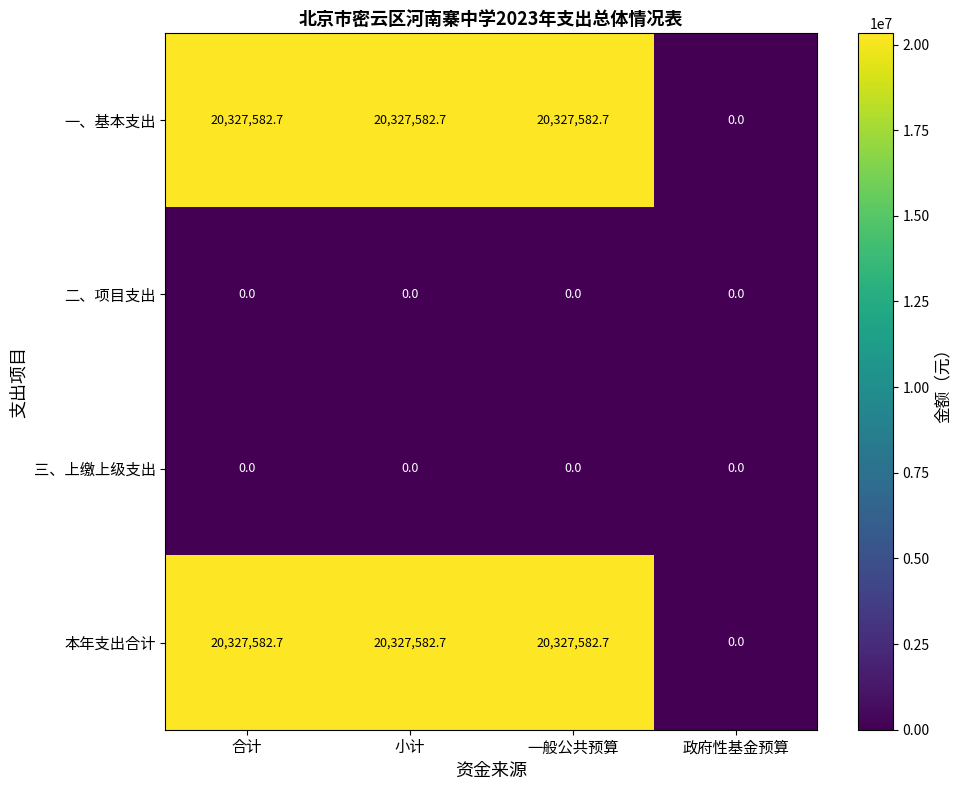

Reading left to right, transcribe all the data shown in this chart.

一、基本支出: 20327582.7	20327582.7	20327582.7	0.0
二、项目支出: 0.0	0.0	0.0	0.0
三、上缴上级支出: 0.0	0.0	0.0	0.0
本年支出合计: 20327582.7	20327582.7	20327582.7	0.0